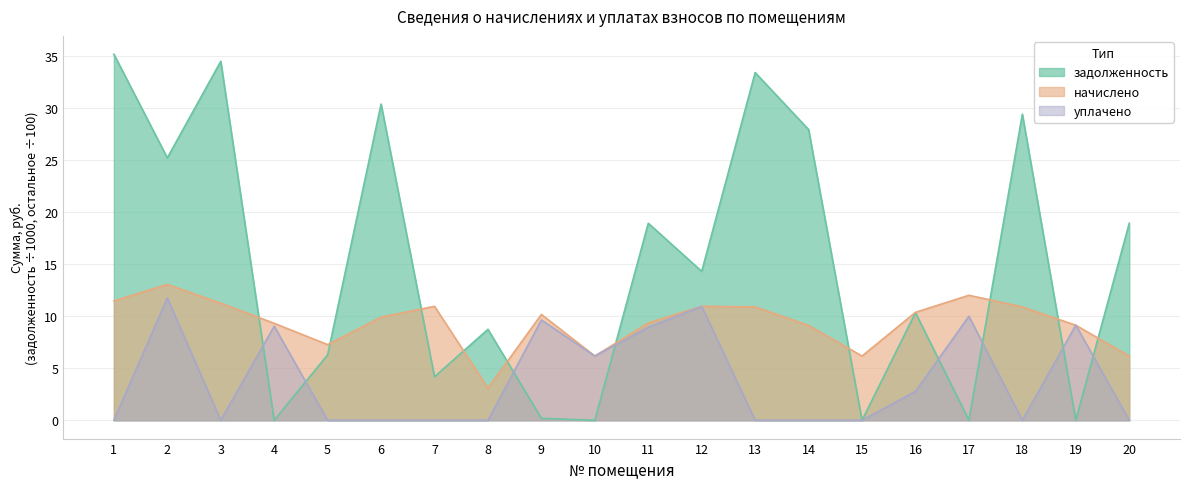

Reading left to right, transcribe all the data shown in this chart.

задолженность: 1=35.2	2=25.2	3=34.5	4=0.0	5=6.3	6=30.4	7=4.2	8=8.7	9=0.2	10=0.0	11=18.9	12=14.3	13=33.4	14=27.9	15=0.0	16=10.3	17=0.0	18=29.4	19=0.0	20=18.9
начислено: 1=11.5	2=13.1	3=11.3	4=9.3	5=7.3	6=9.9	7=11.0	8=3.1	9=10.2	10=6.2	11=9.4	12=11.0	13=10.9	14=9.1	15=6.2	16=10.4	17=12.0	18=10.9	19=9.1	20=6.2
уплачено: 1=0.0	2=11.8	3=0.0	4=9.0	5=0.0	6=0.0	7=0.0	8=0.0	9=9.6	10=6.2	11=8.9	12=10.9	13=0.0	14=0.0	15=0.0	16=2.8	17=10.0	18=0.0	19=9.2	20=0.0